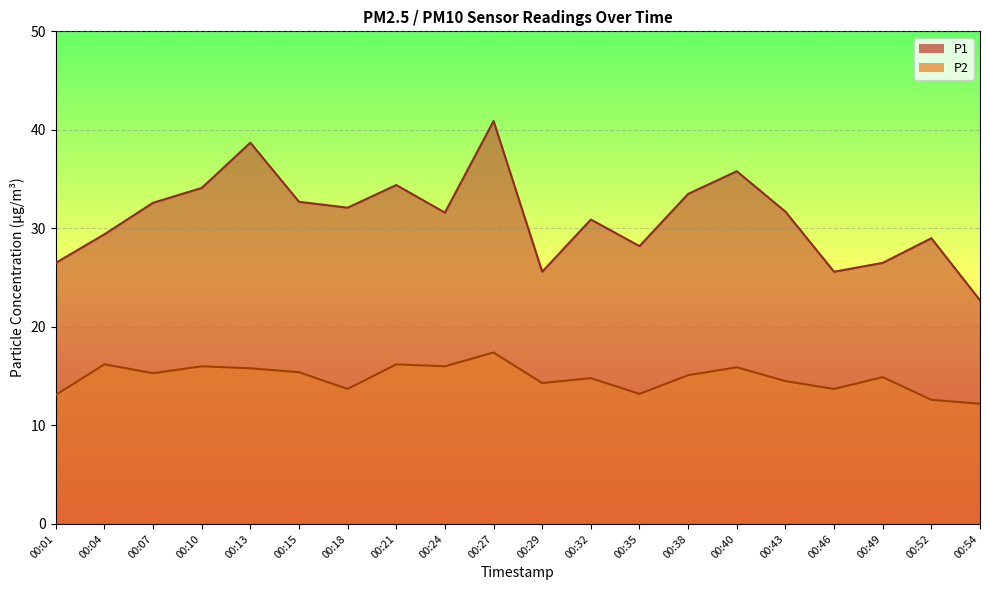

Which series has the widest spread of values?

P1